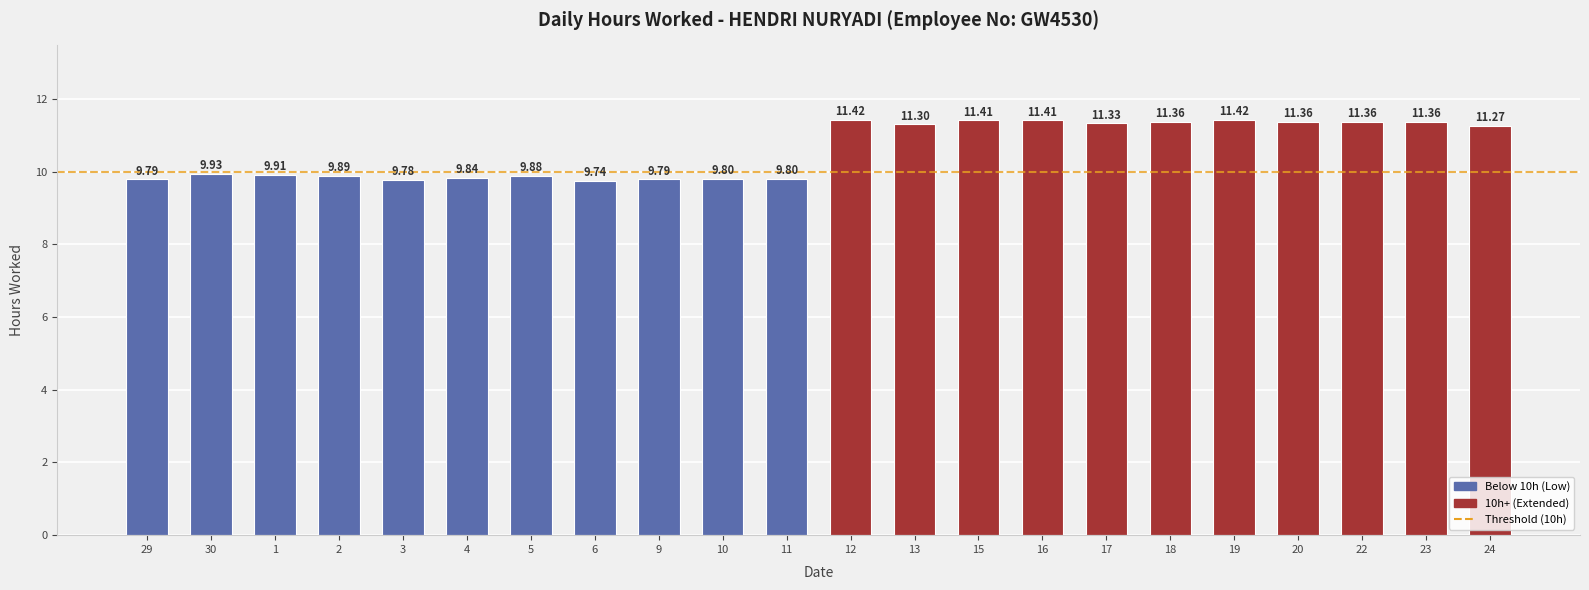

Where is the data nearest to the value 10?

30